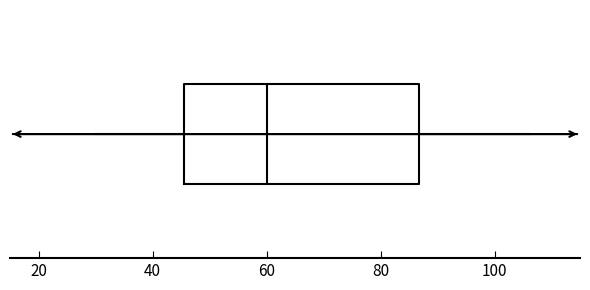

Transcribe this box plot: give where the median line is, the range the box spans, and where the two whiskers end, as read against the x-axis. The values are not printed on the chart, so give them approximately, as read against the axis.

median 60, box 46 to 86, whiskers 30 to 106